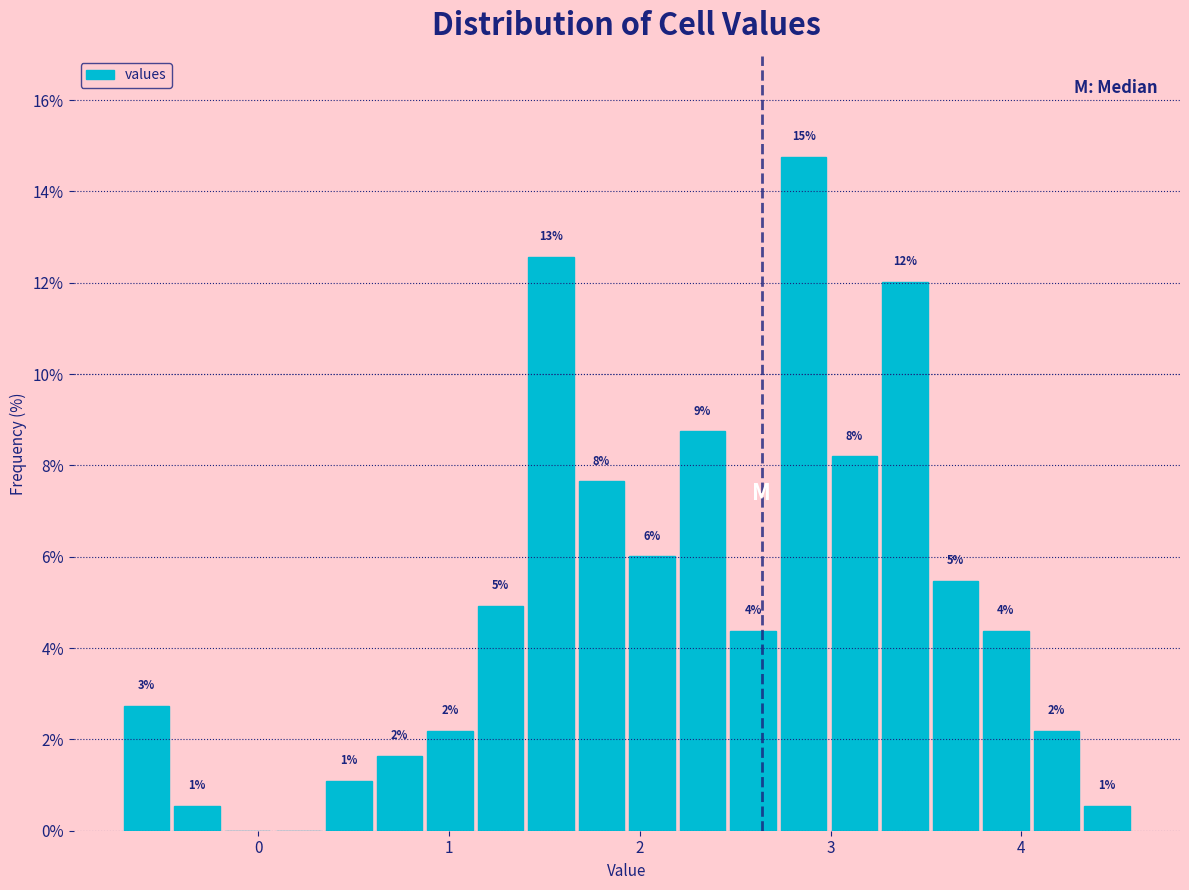

Around what value on the x-axis is the tallest bar? Give the approximate position of its centre, as read against the axis.

2.9